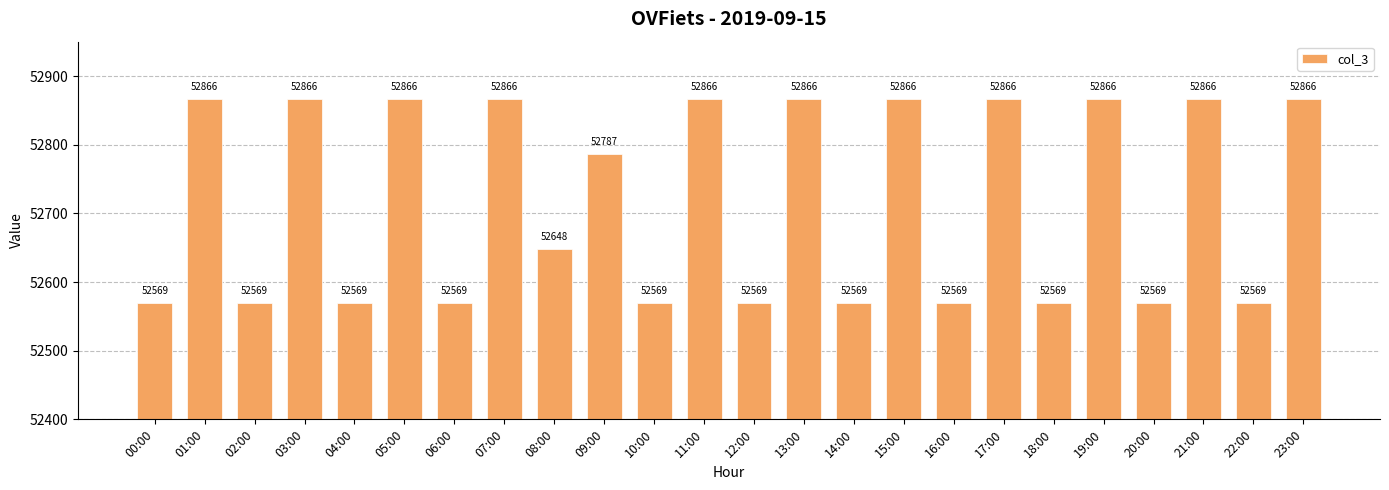

Reading left to right, transcribe all the data shown in this chart.

00:00=52569	01:00=52866	02:00=52569	03:00=52866	04:00=52569	05:00=52866	06:00=52569	07:00=52866	08:00=52648	09:00=52787	10:00=52569	11:00=52866	12:00=52569	13:00=52866	14:00=52569	15:00=52866	16:00=52569	17:00=52866	18:00=52569	19:00=52866	20:00=52569	21:00=52866	22:00=52569	23:00=52866